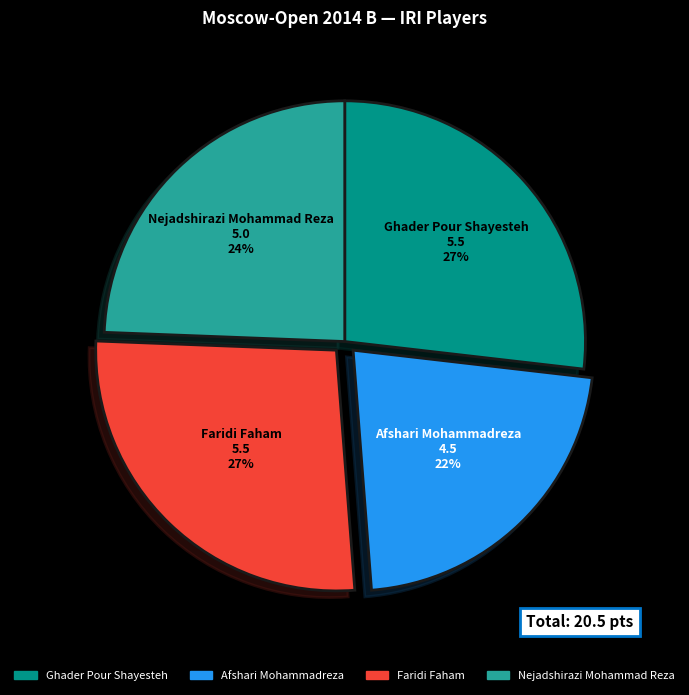

Count the number of slices in the pie.

4